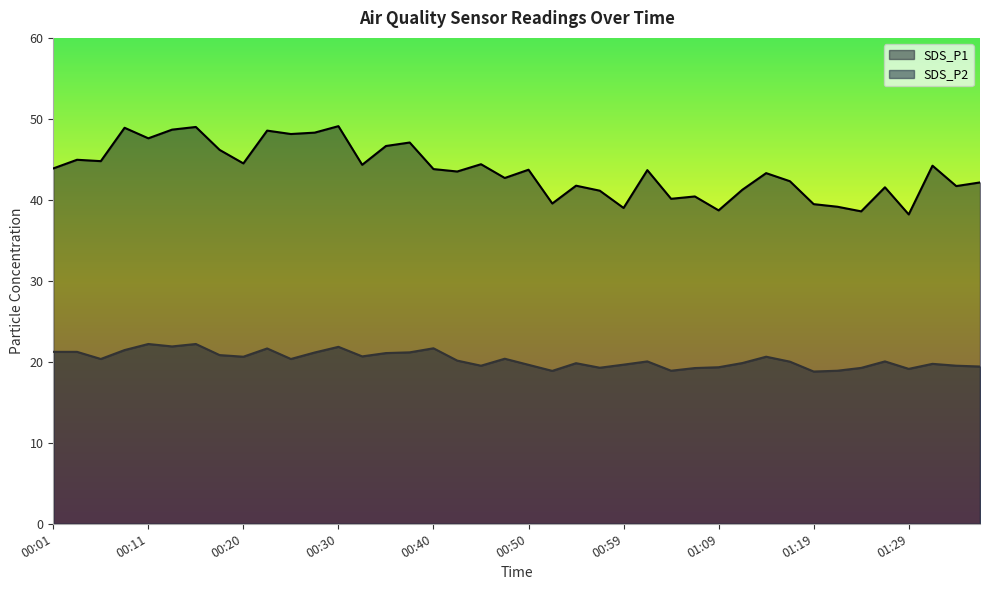

Reading left to right, transcribe all the data shown in this chart.

SDS_P1: 00:01=43.9	00:03=45.0	00:06=44.8	00:08=48.9	00:11=47.6	00:13=48.7	00:15=49.0	00:18=46.2	00:20=44.5	00:23=48.5	00:25=48.1	00:28=48.3	00:30=49.1	00:32=44.3	00:35=46.6	00:37=47.1	00:40=43.8	00:42=43.5	00:45=44.4	00:47=42.7	00:50=43.7	00:52=39.5	00:54=41.8	00:57=41.1	00:59=39.0	01:02=43.7	01:04=40.1	01:07=40.4	01:09=38.7	01:12=41.2	01:14=43.3	01:16=42.3	01:19=39.5	01:21=39.1	01:24=38.6	01:26=41.5	01:29=38.2	01:31=44.2	01:33=41.7	01:36=42.1
SDS_P2: 00:01=21.2	00:03=21.2	00:06=20.4	00:08=21.4	00:11=22.2	00:13=21.9	00:15=22.2	00:18=20.8	00:20=20.6	00:23=21.6	00:25=20.4	00:28=21.1	00:30=21.9	00:32=20.7	00:35=21.1	00:37=21.2	00:40=21.7	00:42=20.1	00:45=19.5	00:47=20.4	00:50=19.6	00:52=18.9	00:54=19.8	00:57=19.3	00:59=19.6	01:02=20.1	01:04=18.9	01:07=19.2	01:09=19.3	01:12=19.9	01:14=20.6	01:16=20.0	01:19=18.8	01:21=18.9	01:24=19.2	01:26=20.1	01:29=19.1	01:31=19.8	01:33=19.5	01:36=19.4